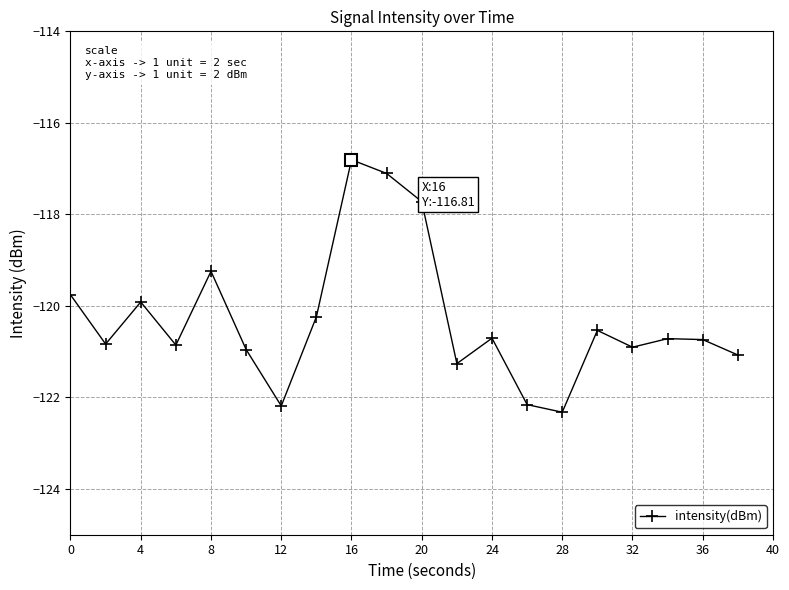

What is the value of the 4th point from the left?

-120.9